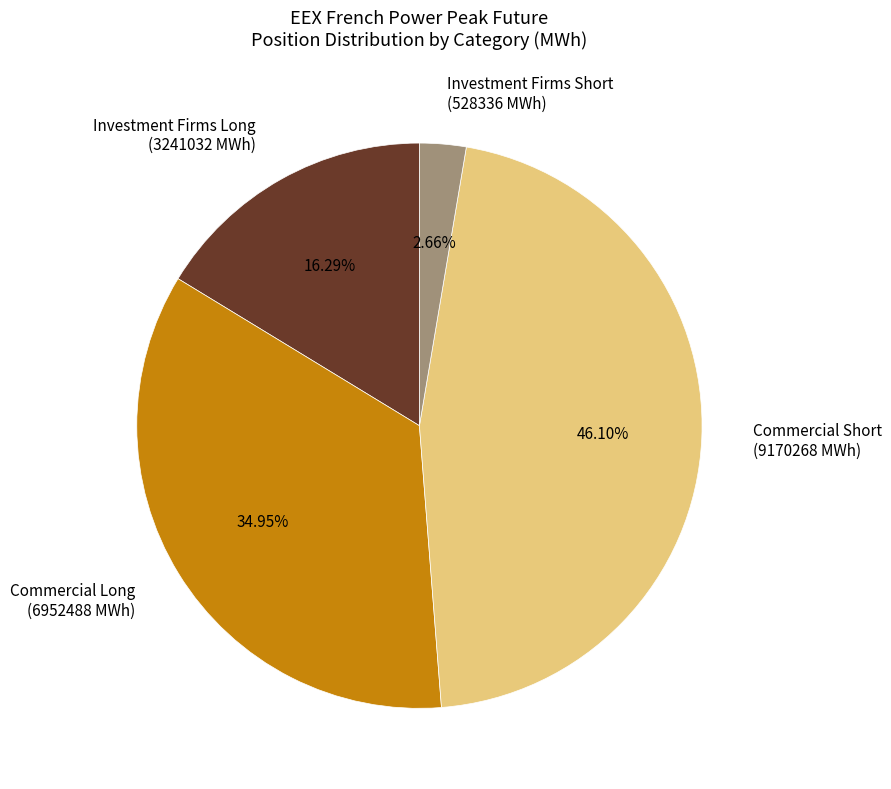

Does Commercial Short (9170268 MWh) represent more than half of the total?

No